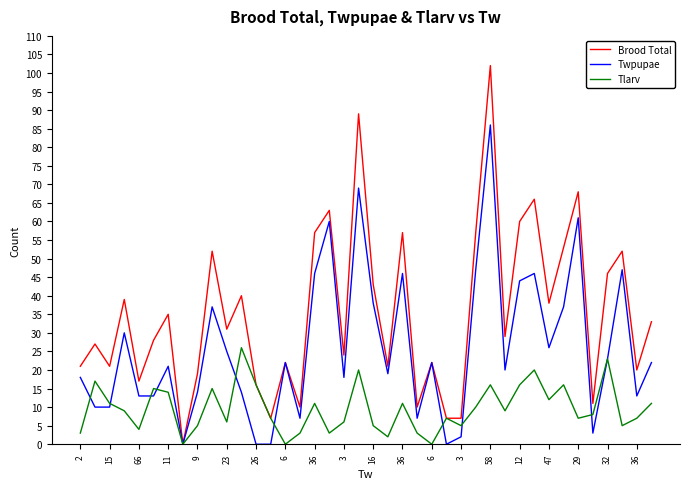

List the series in order of their overall mean, lowest first.

Tlarv, Twpupae, Brood Total